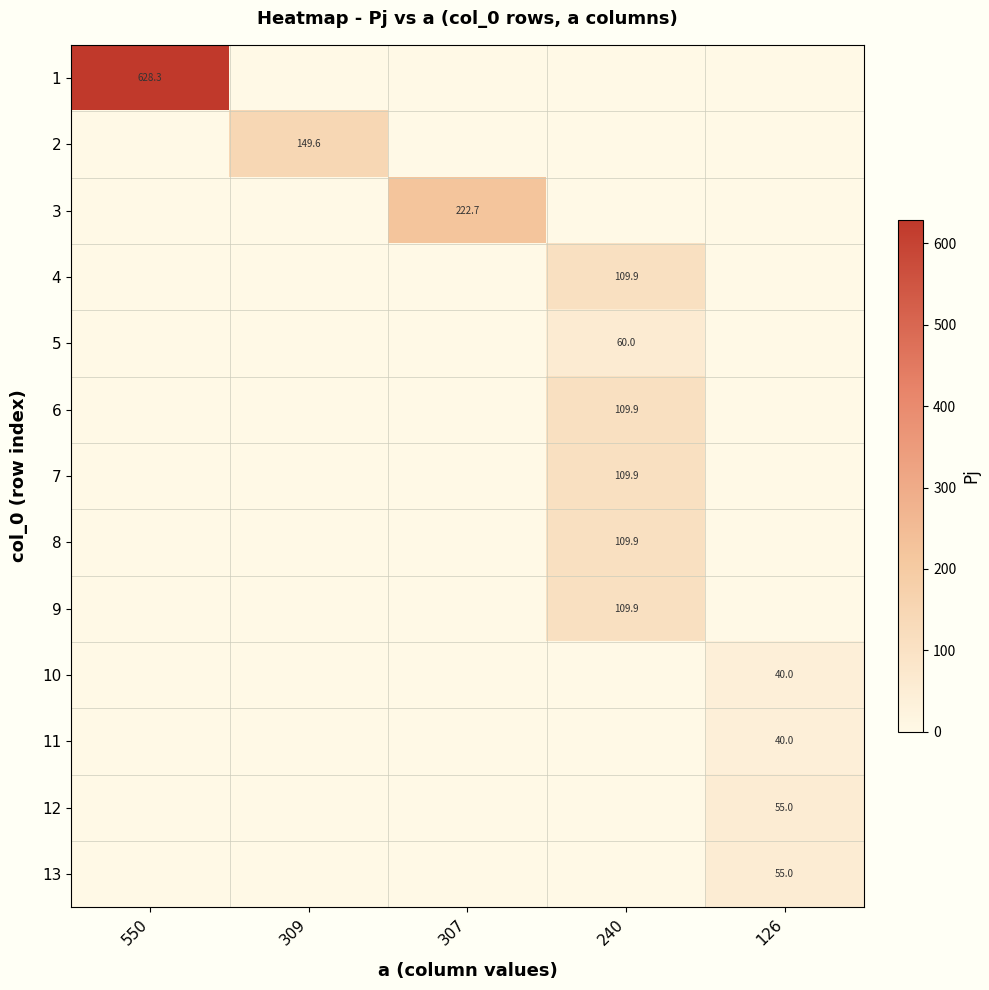

True or false: 10 has a value of 40.0 at 126.

True